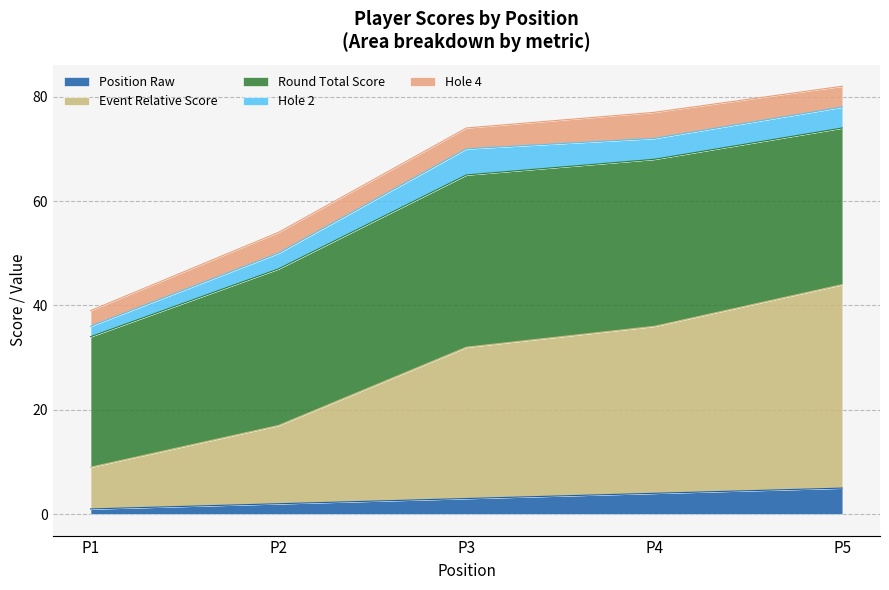

The Position Raw series shows 5 at P5. True or false?

True